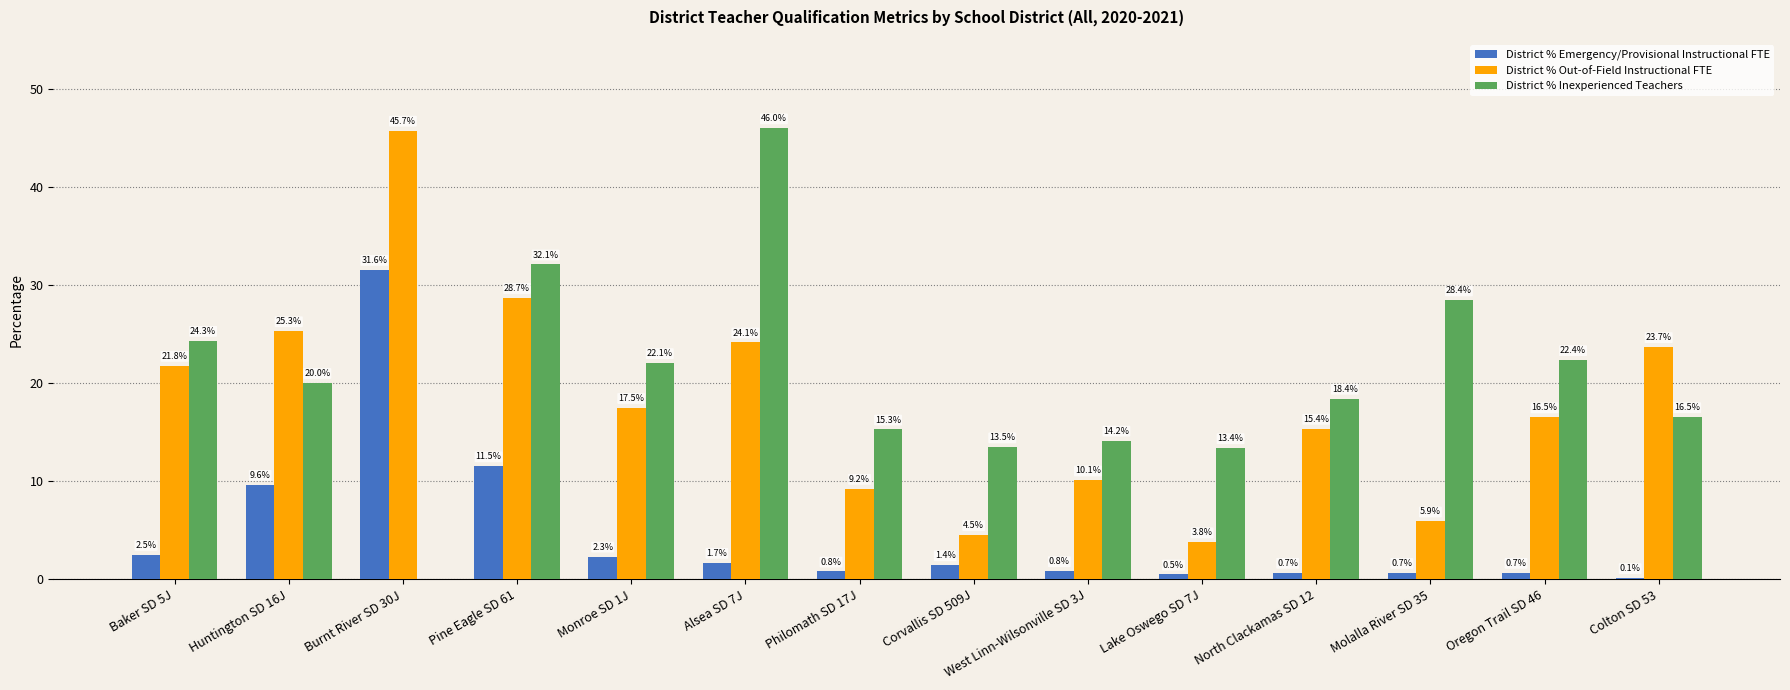

What is the spread (max minus min) of values at Burnt River SD 30J?

45.7